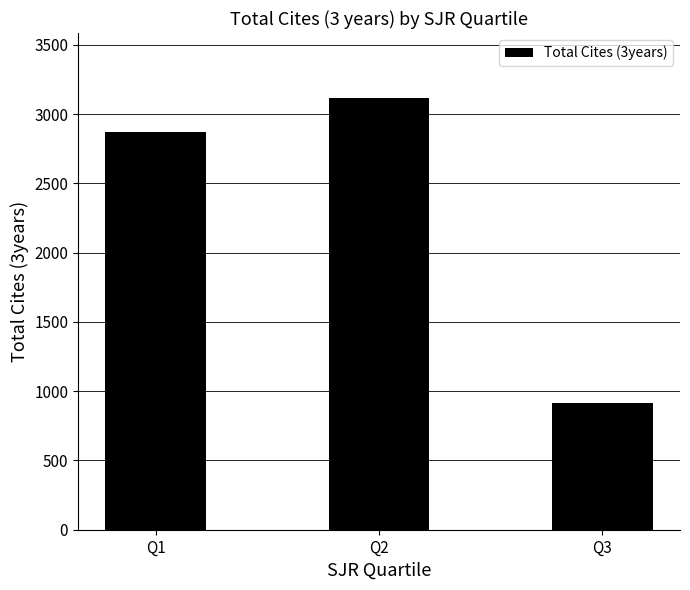

Between Q2 and Q1, which is larger?

Q2